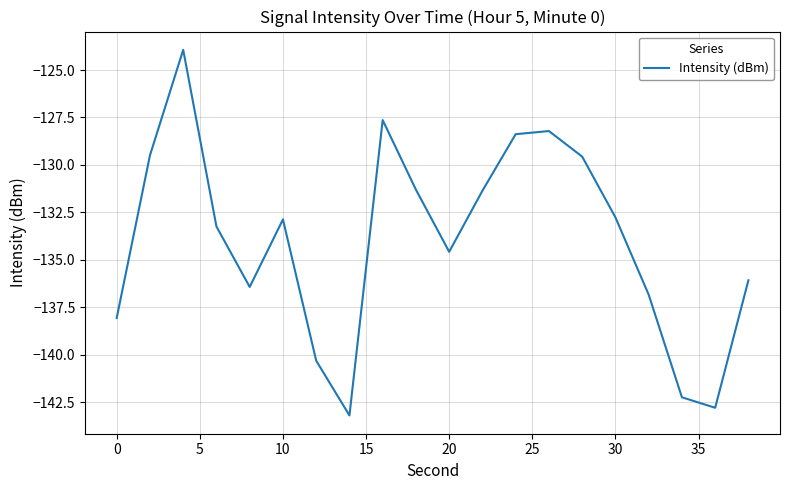

What is the average value?

-134.0